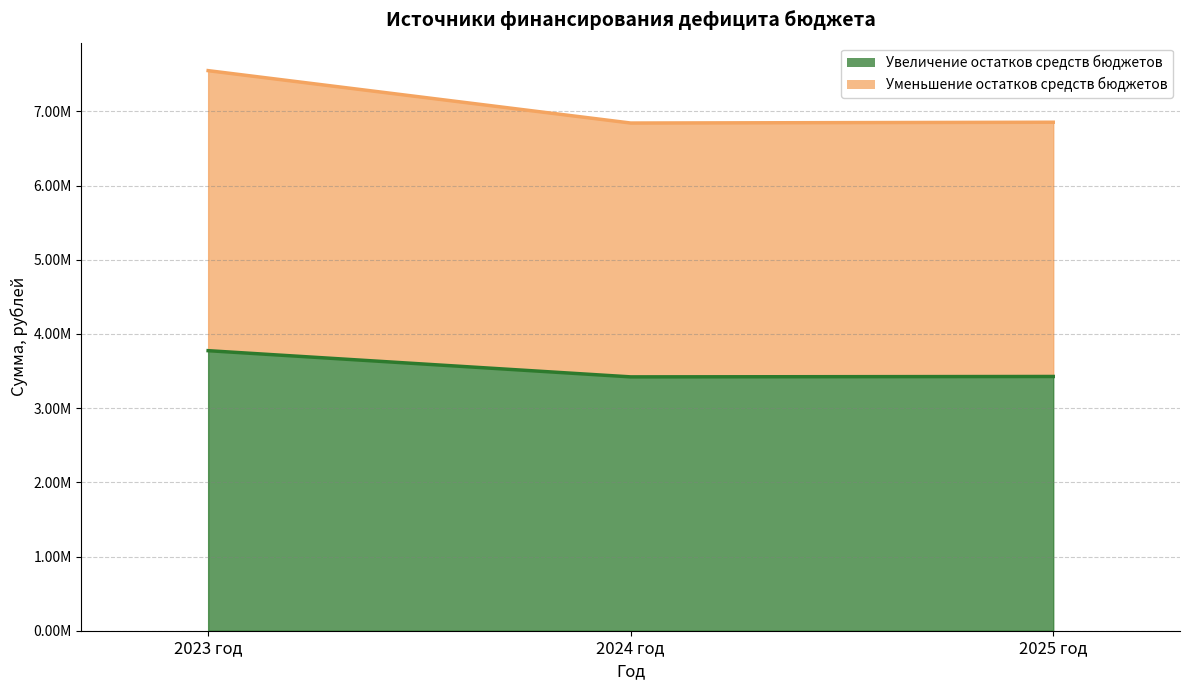

What is the label of the 3rd point from the left?

2025 год